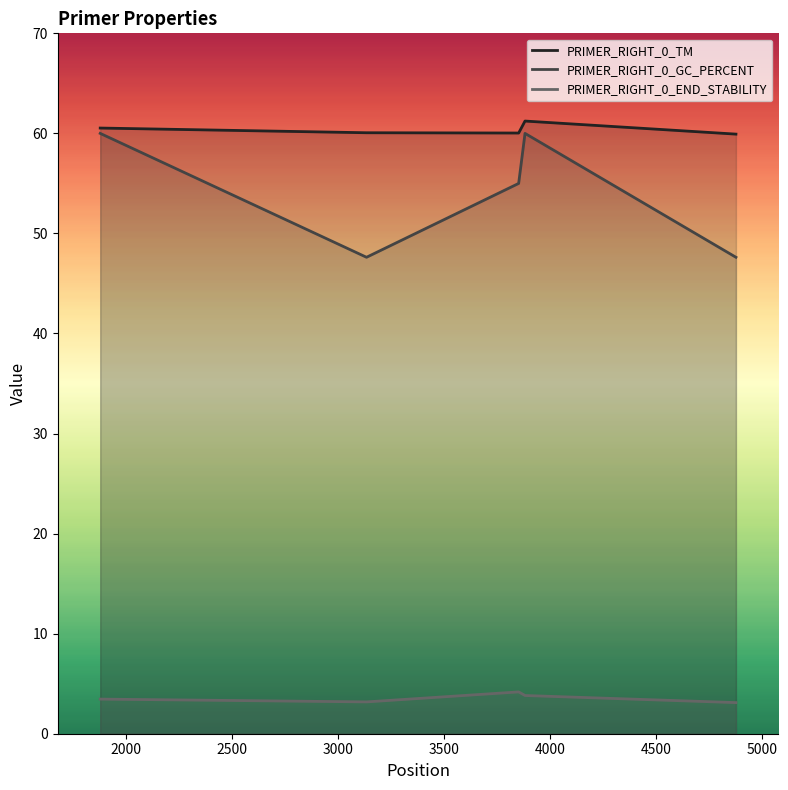

What is the greatest value displayed?

61.2